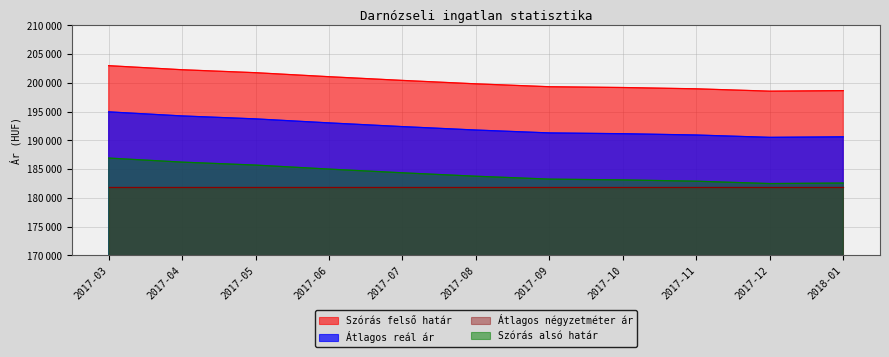

Where is Szórás alsó határ nearest to the value 200766?

2017-06